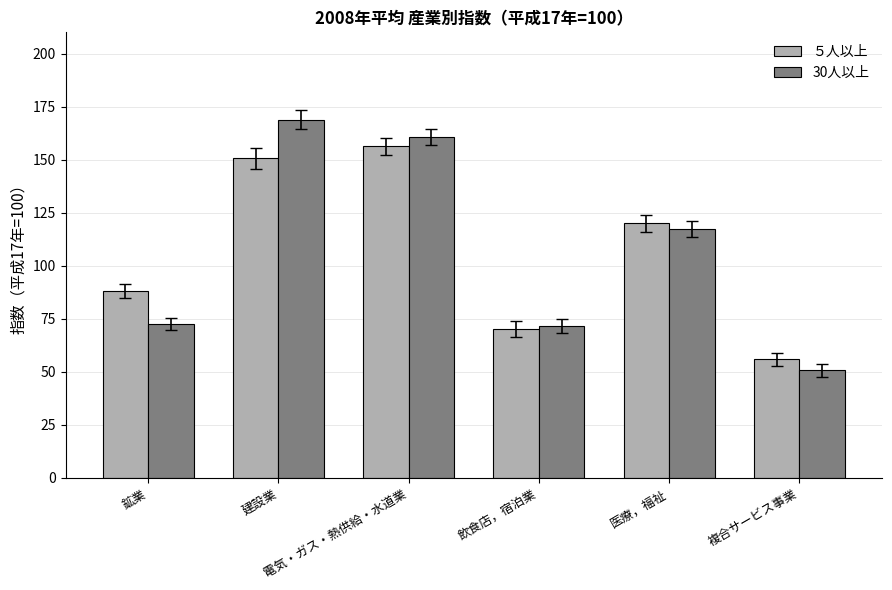

What is the total value across all series at 医療，福祉?

237.2